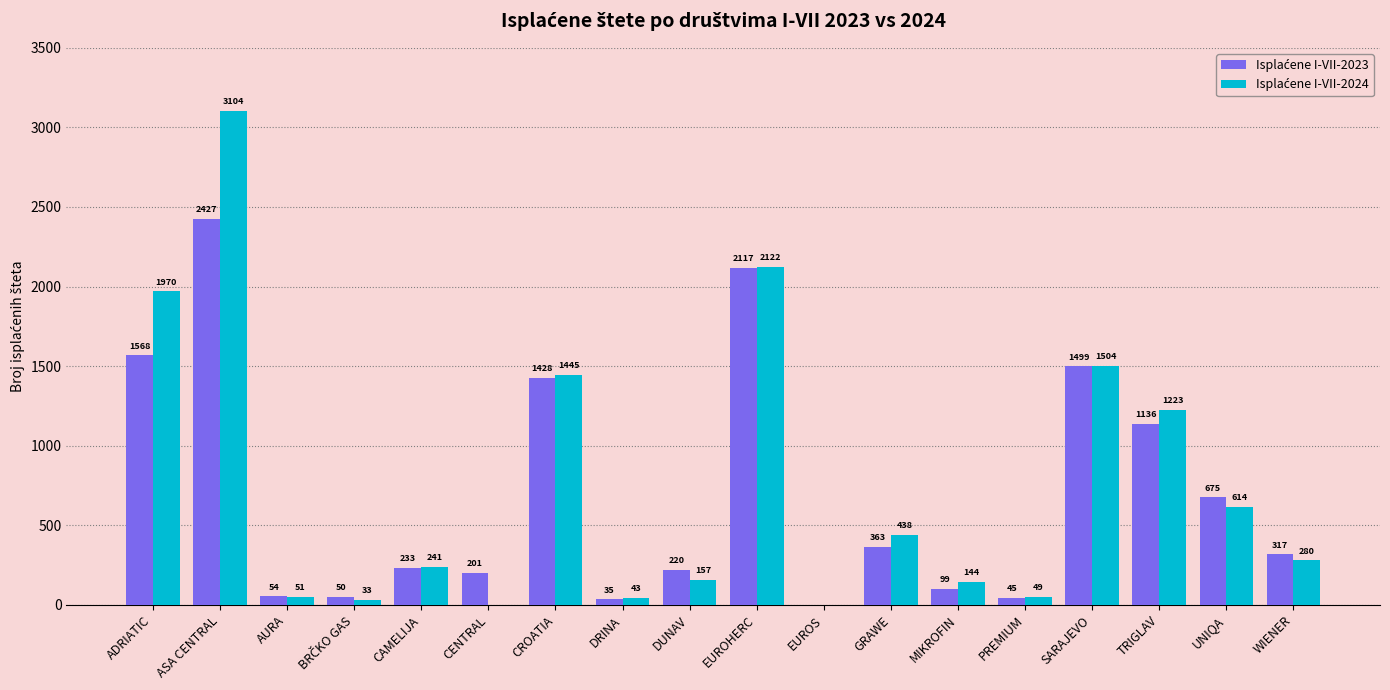

At which category is the sum across all series the highest?

ASA CENTRAL